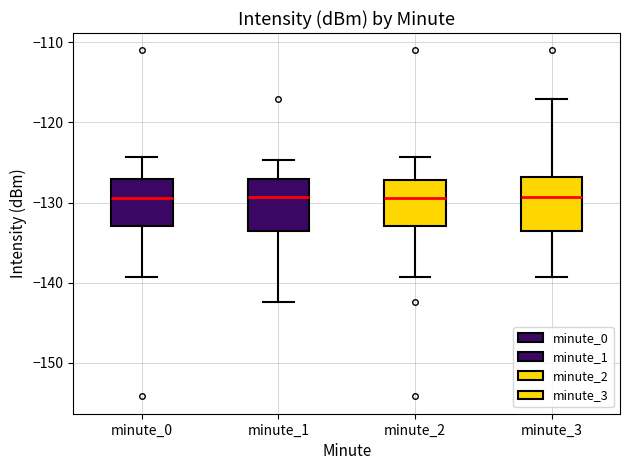

Reading left to right, read every box against the y-axis: the position of its median line, the range the box covers, and the ends of its whiskers. The values are not printed on the chart, so give them approximately, as read against the axis.

minute_0: median -129, box -133 to -127, whiskers -139 to -124
minute_1: median -129, box -134 to -127, whiskers -142 to -125
minute_2: median -129, box -133 to -127, whiskers -139 to -124
minute_3: median -129, box -134 to -127, whiskers -139 to -117